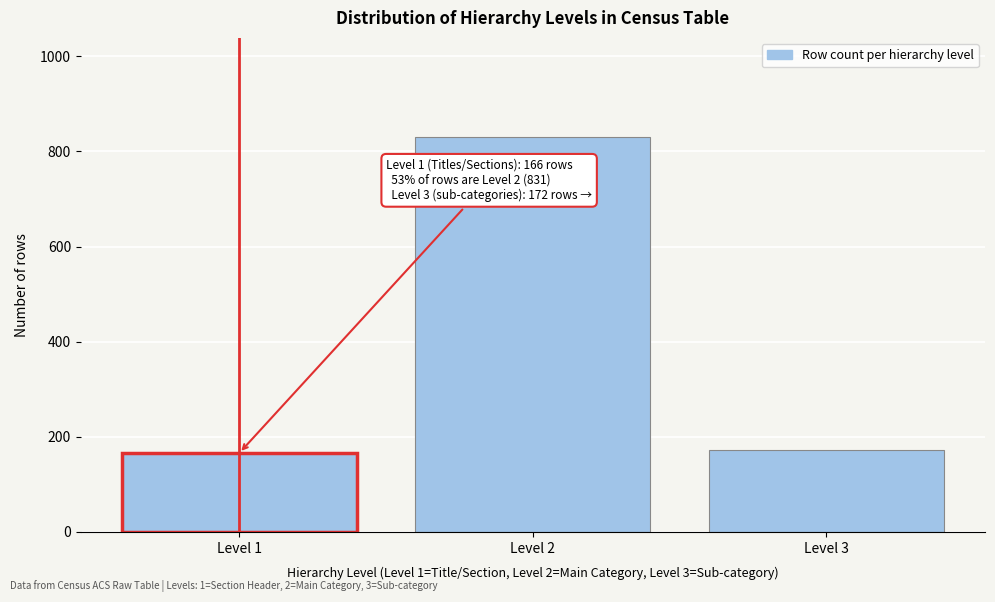

Reading left to right, what are all the values shown in this chart?

166	831	172